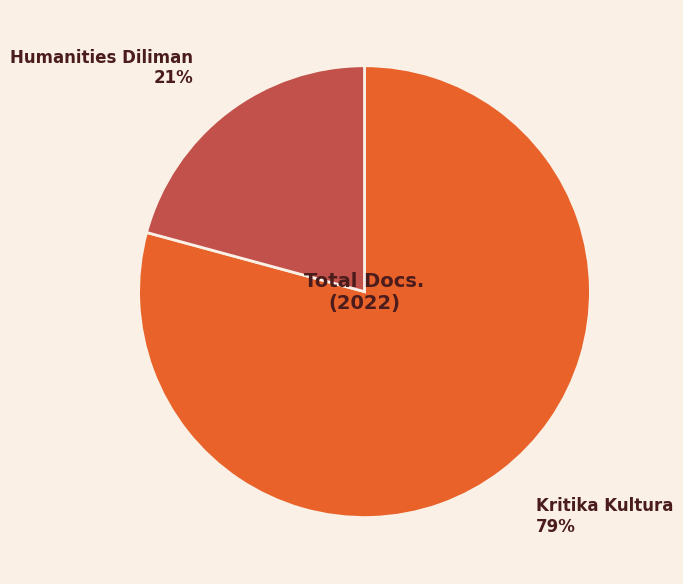

Does Kritika Kultura represent more than half of the total?

Yes